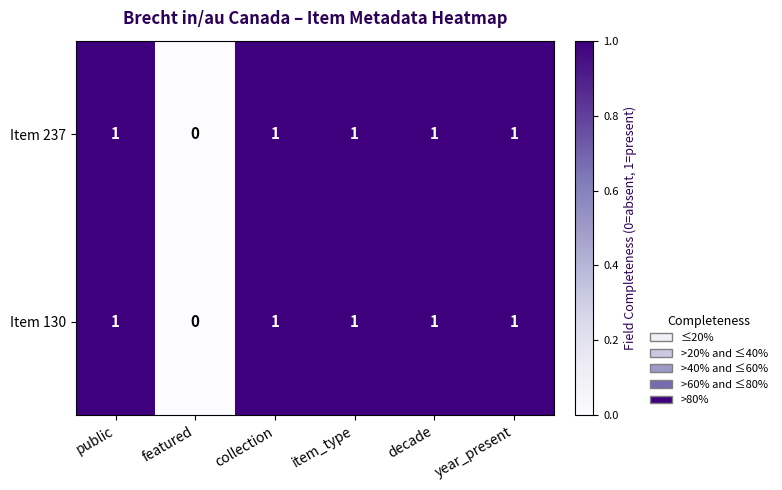

Reading right to left, transcribe all the data shown in this chart.

Item 237: 1	1	1	1	0	1
Item 130: 1	1	1	1	0	1